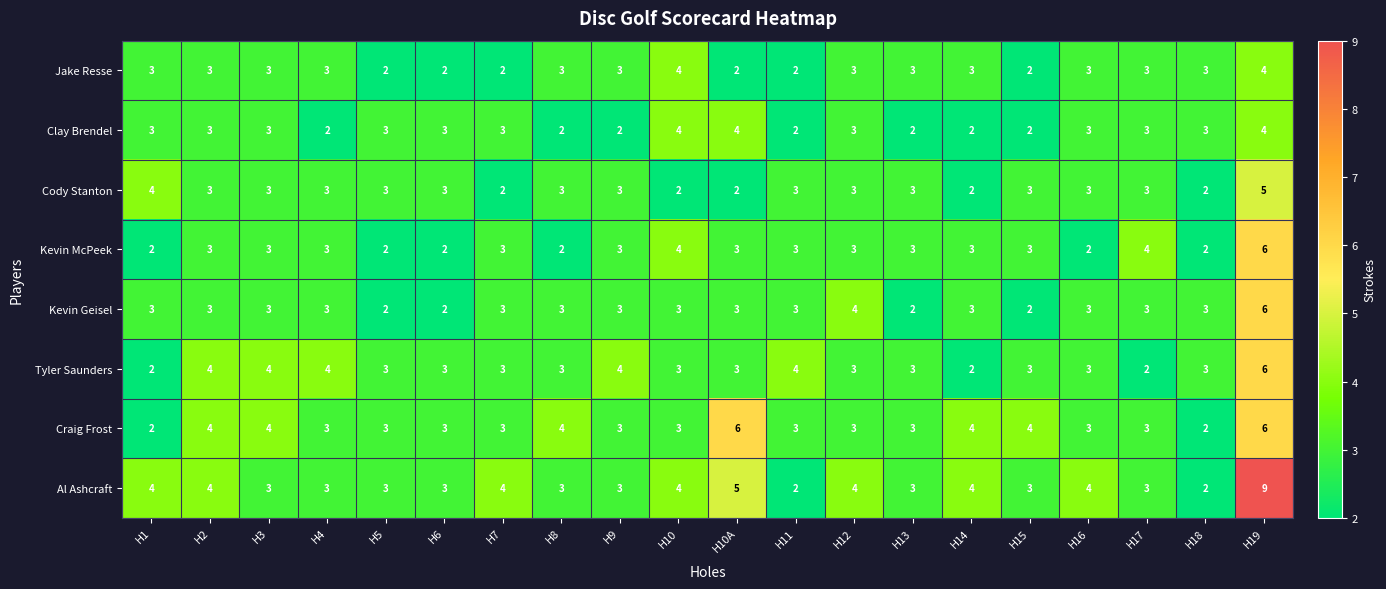

Which series has the widest spread of values?

Al Ashcraft